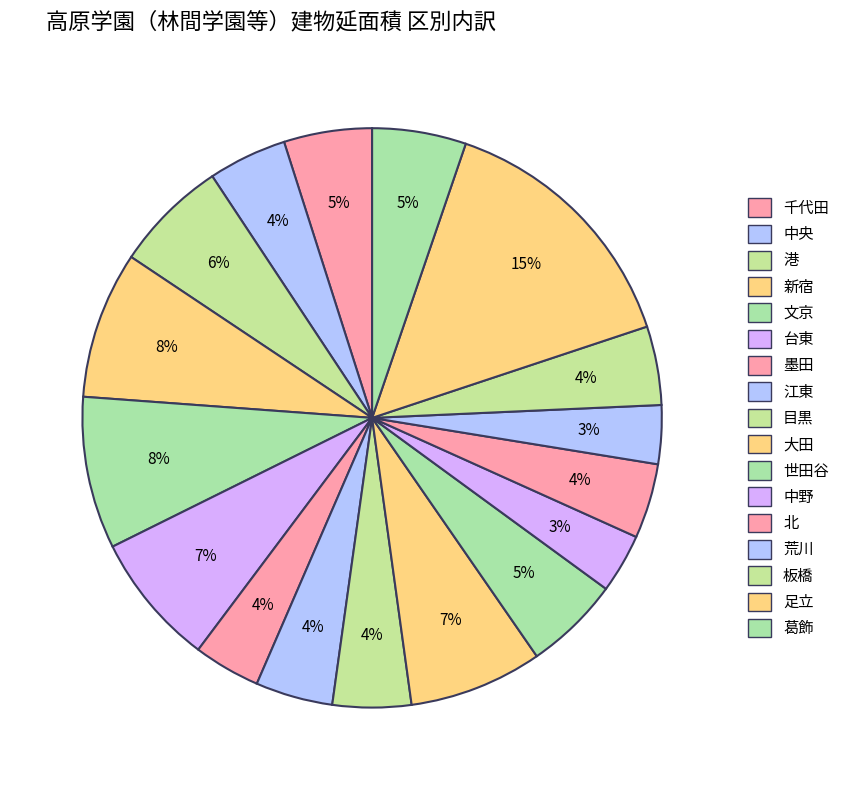

What percentage is NOT represented by 板橋?

95.6%